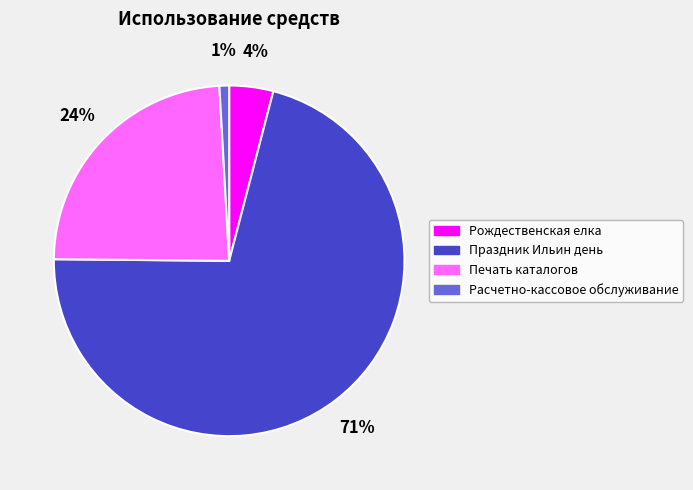

To the nearest percent, what is the average slice percentage?

25%